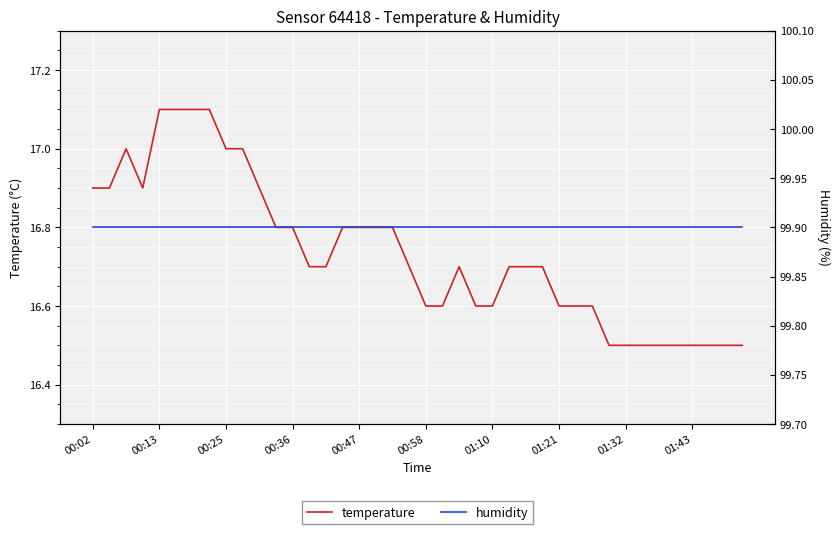

True or false: temperature has more than 1 points higher than both neighbors.

True